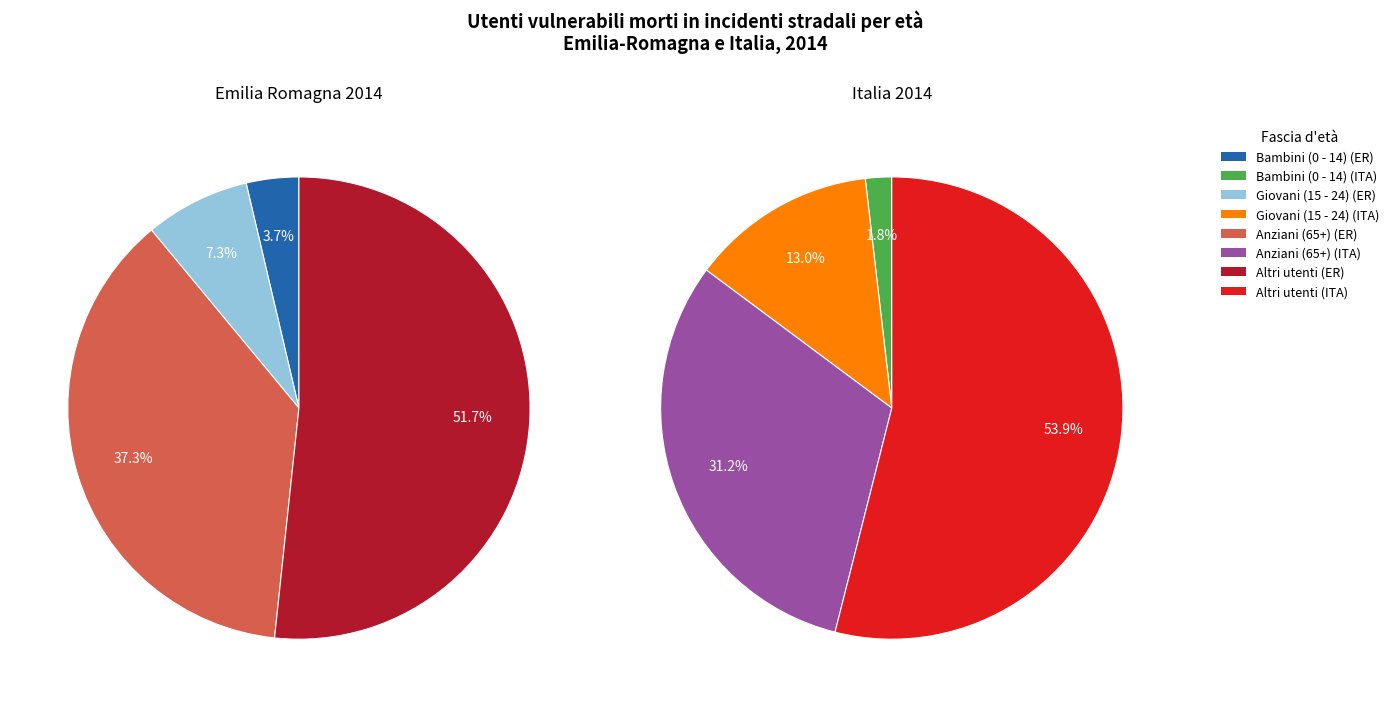

To the nearest percent, what percentage of the pie is Bambini (0 - 14)?

4%